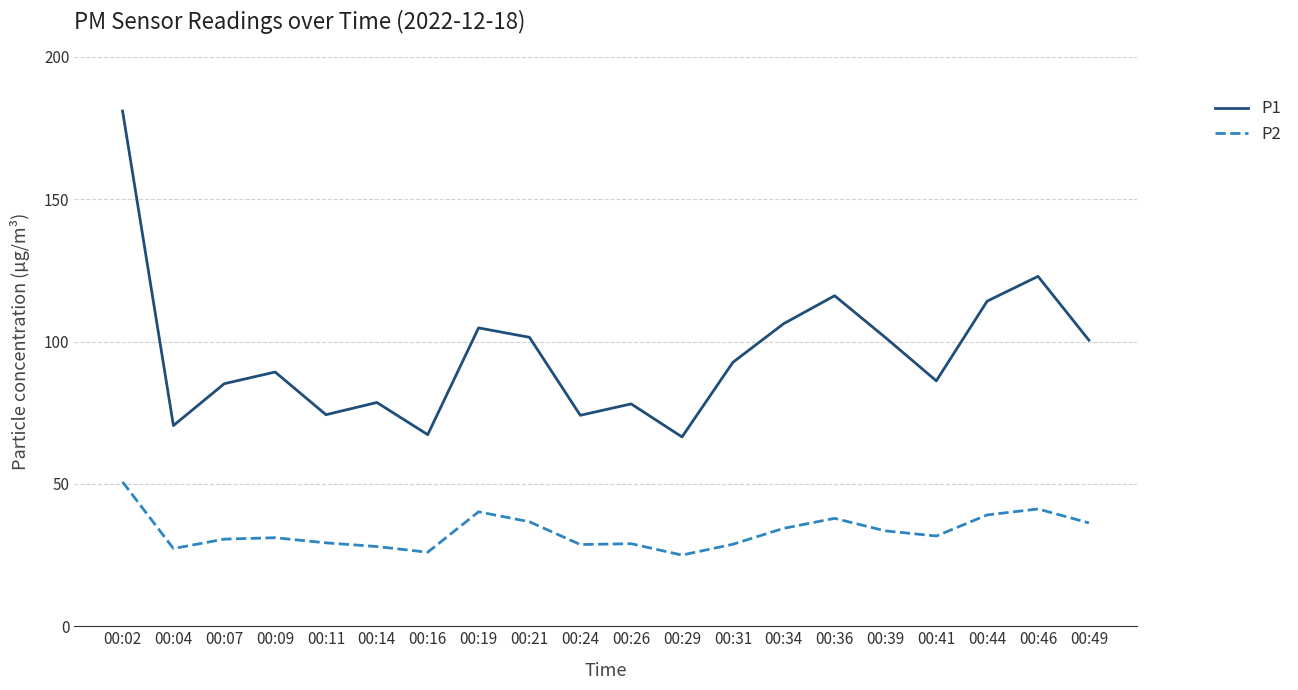

At how many categories does at least one series exceed 73?

17